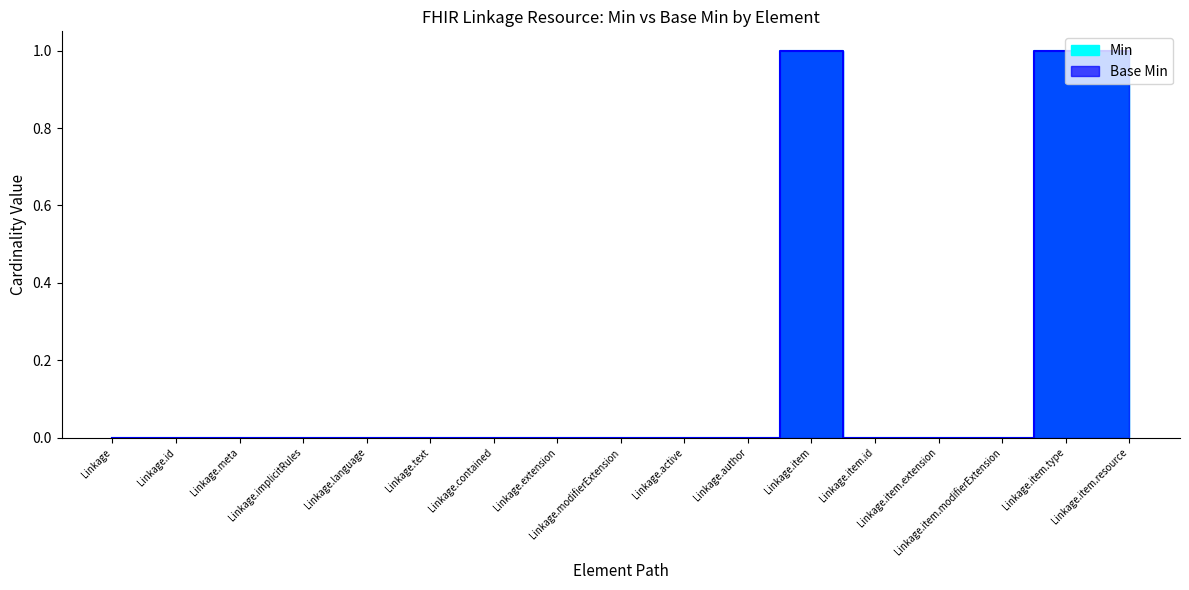

What is the difference between the maximum and minimum values in the Base Min series?

1